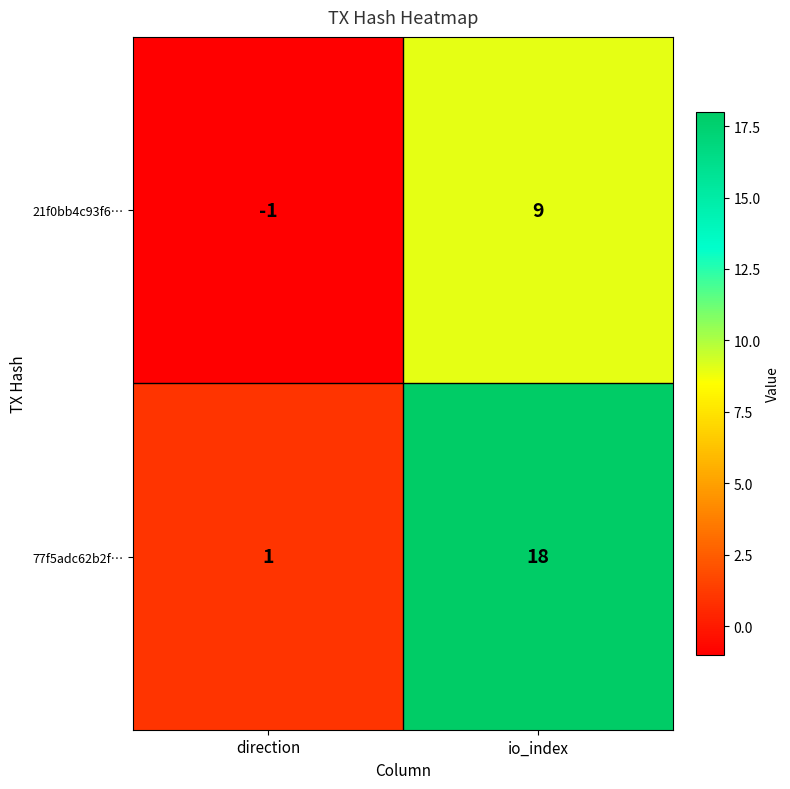

What is the average value of the 21f0bb4c93f6… series?

4